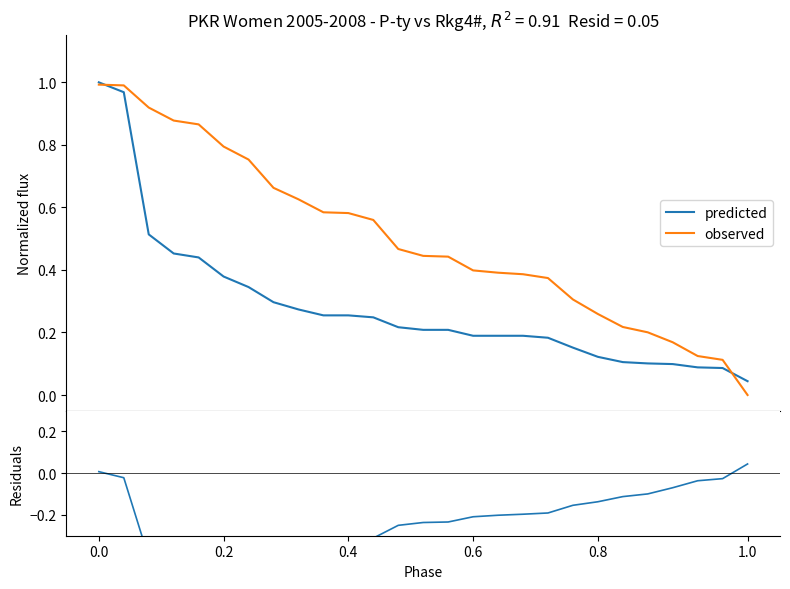

True or false: predicted and residuals intersect in this chart.

False